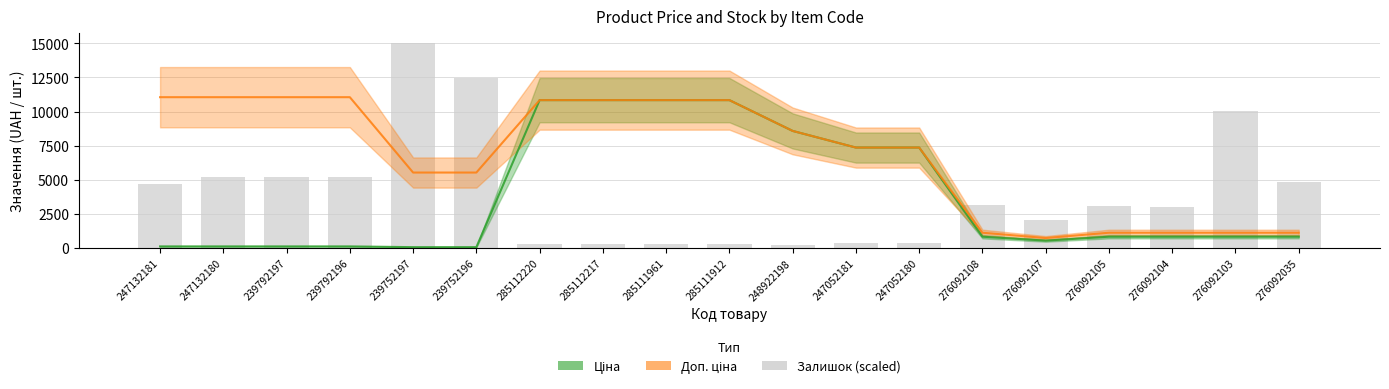

Between 276092107 and 239752196, which is larger?

239752196